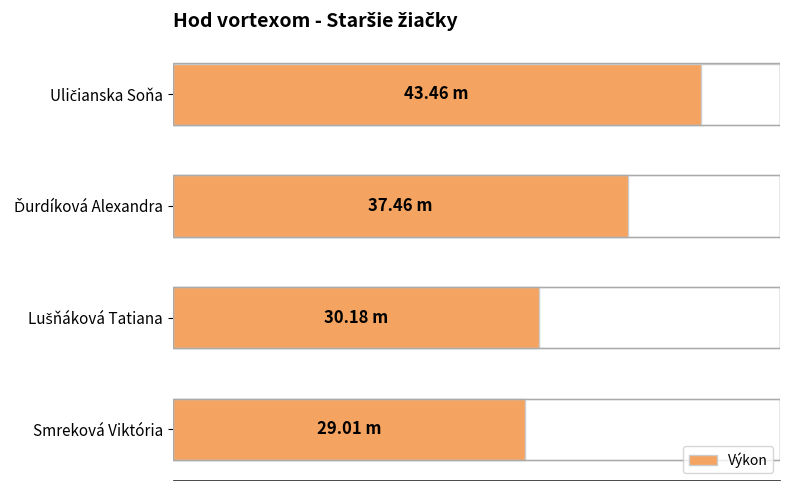

Are the bars grouped side by side (vs. stacked)?

No